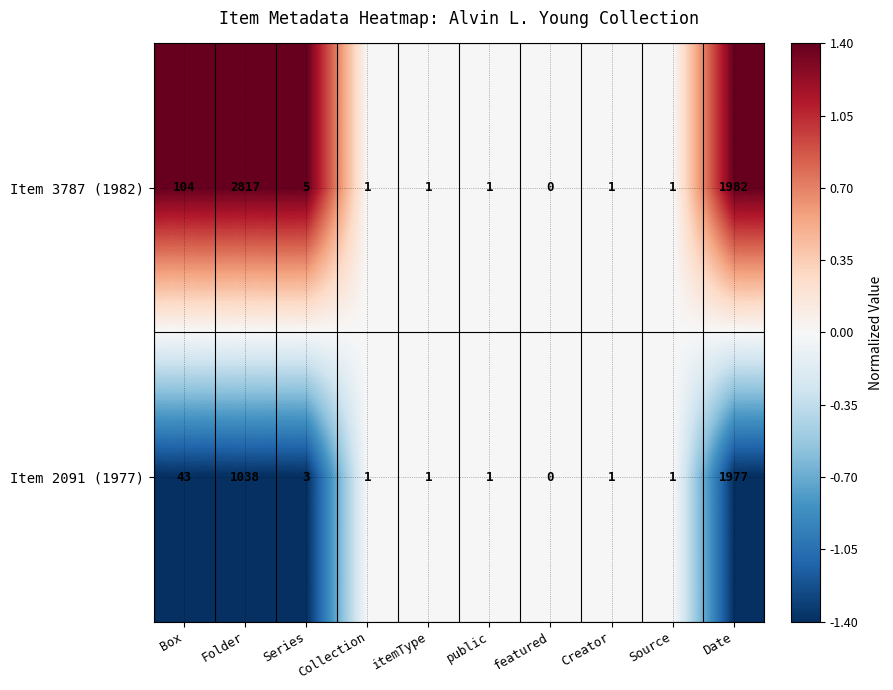

At which label does Item 3787 (1982) first exceed 1?

Box